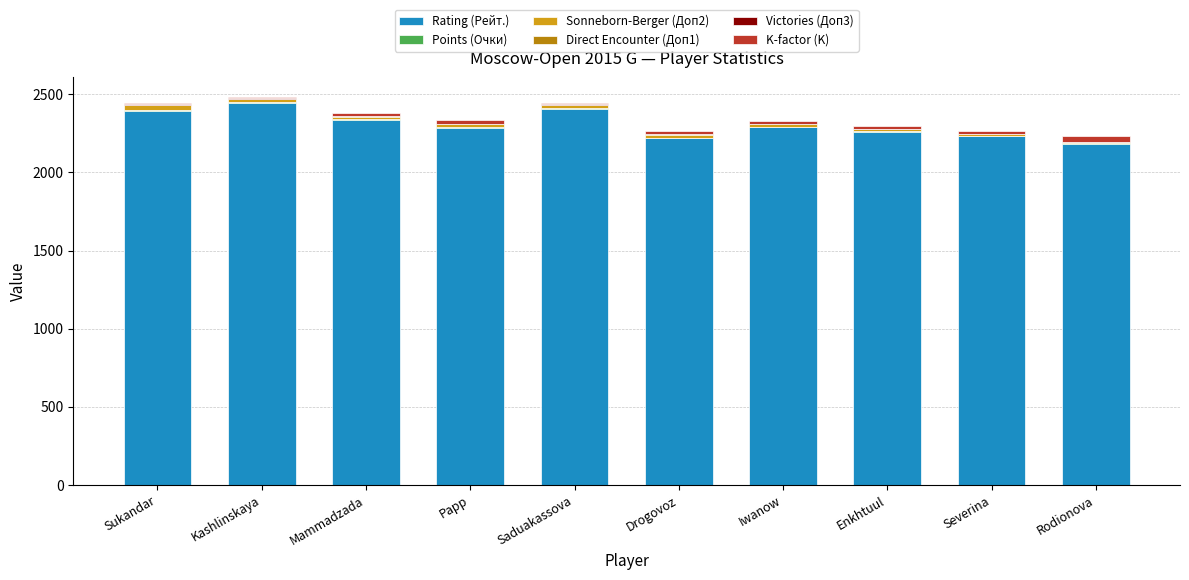

How many categories are shown in the chart?

10